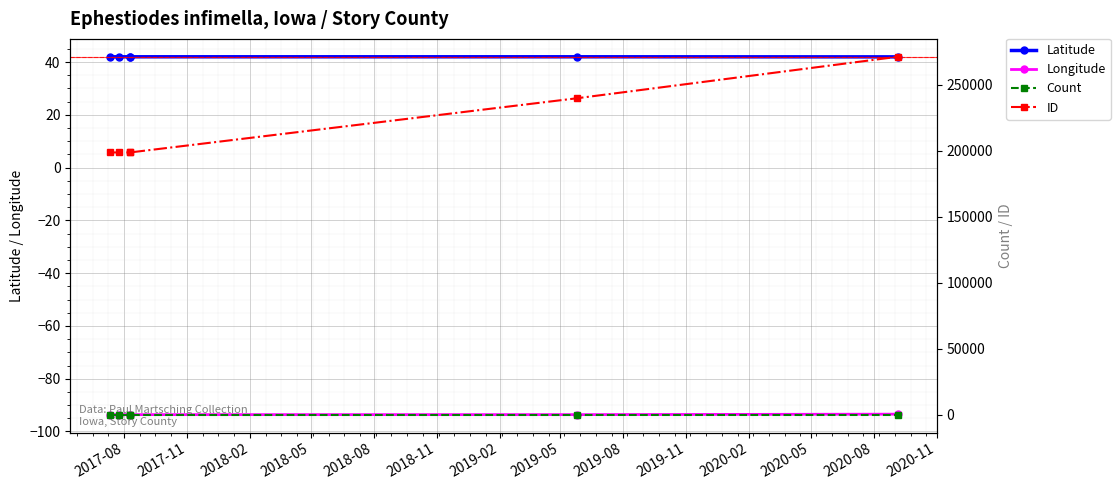

True or false: Latitude has more than 2 points higher than both neighbors.

False